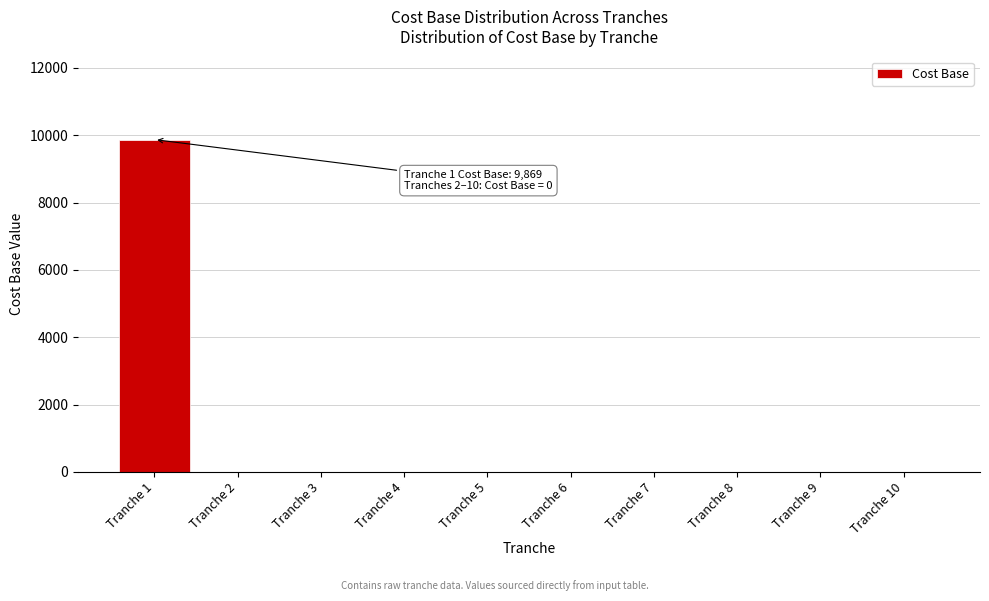

Reading left to right, extract all data points from this chart.

Tranche 1=9869	Tranche 2=0	Tranche 3=0	Tranche 4=0	Tranche 5=0	Tranche 6=0	Tranche 7=0	Tranche 8=0	Tranche 9=0	Tranche 10=0